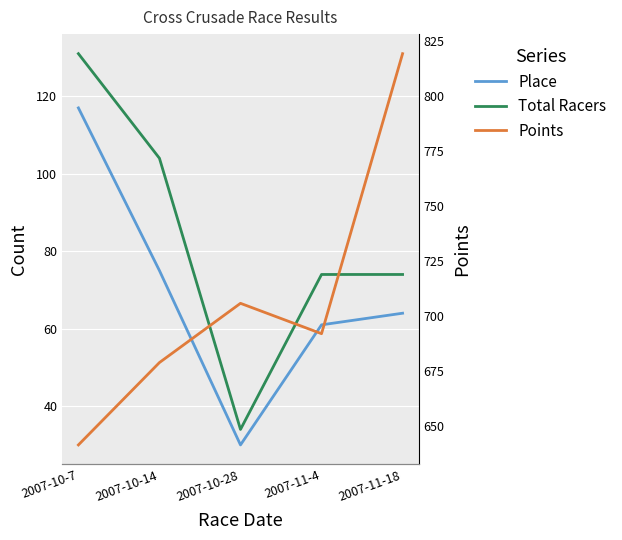

True or false: Points has more than 0 points higher than both neighbors.

True